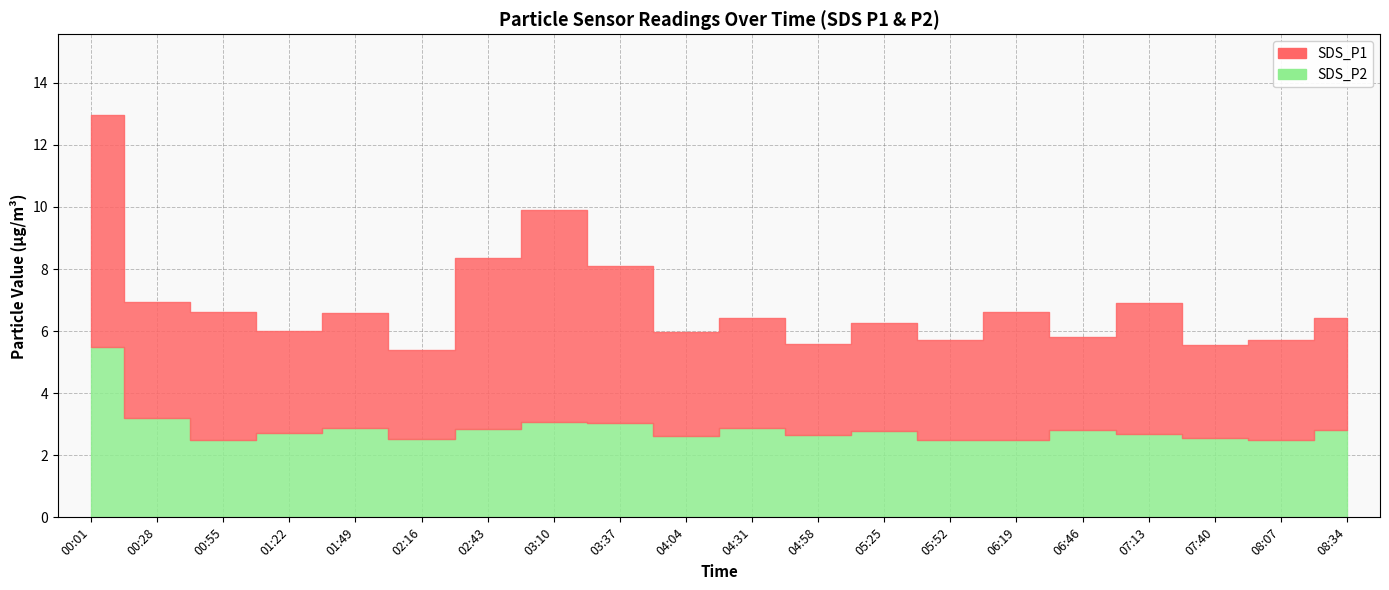

True or false: SDS_P1 has more than 2 interior local peaks.

True